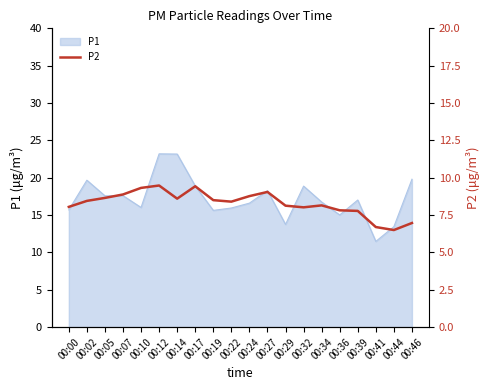

How many lines are shown in the chart?

1